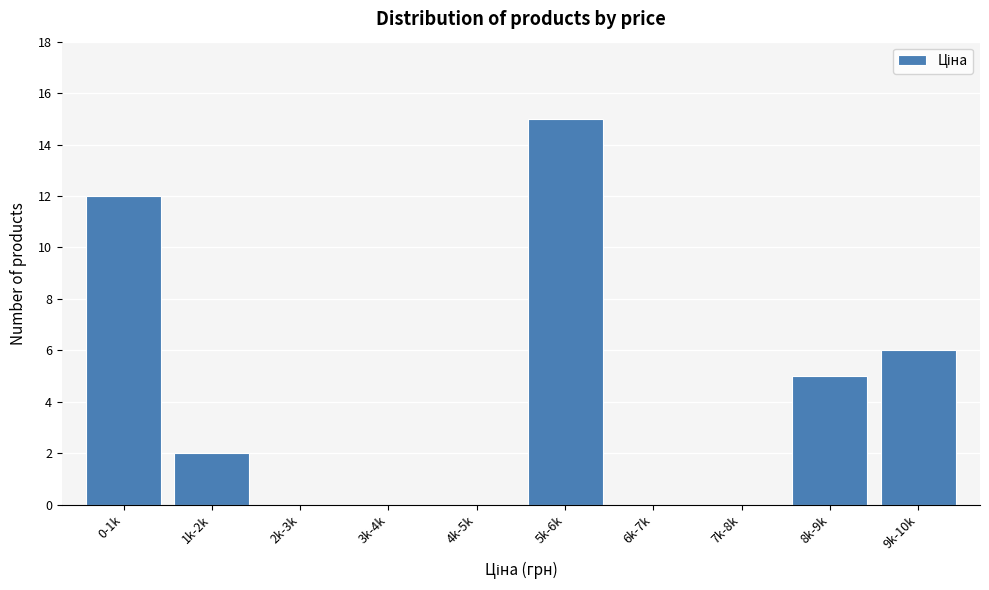

Reading right to left, transcribe all the data shown in this chart.

9k-10k=6	8k-9k=5	7k-8k=0	6k-7k=0	5k-6k=15	4k-5k=0	3k-4k=0	2k-3k=0	1k-2k=2	0-1k=12